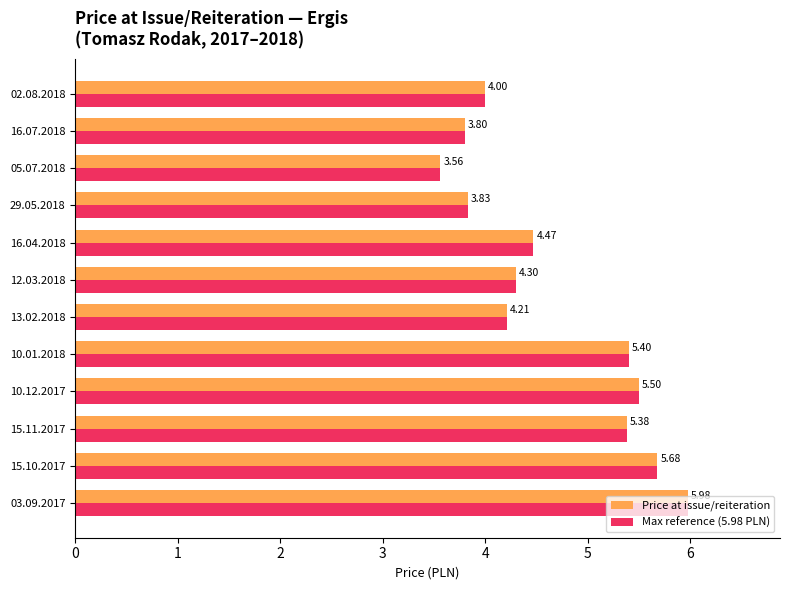

What is the difference between the Max reference (5.98 PLN) values at 15.11.2017 and 05.07.2018?

1.8